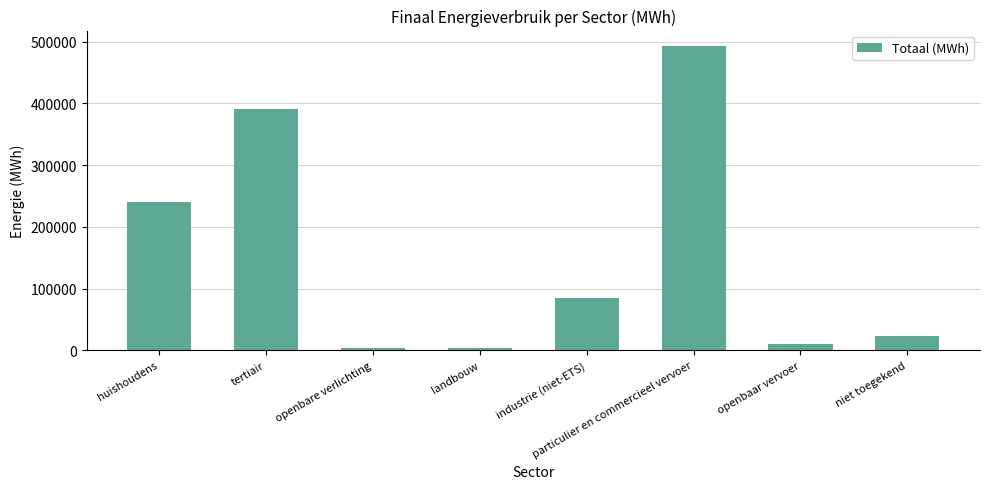

What is the label of the 1st bar from the left?

huishoudens